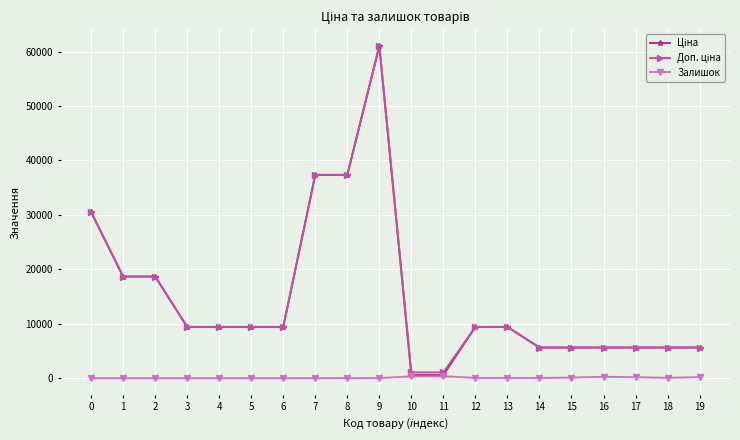

The Залишок series shows 115.0 at 15. True or false?

True